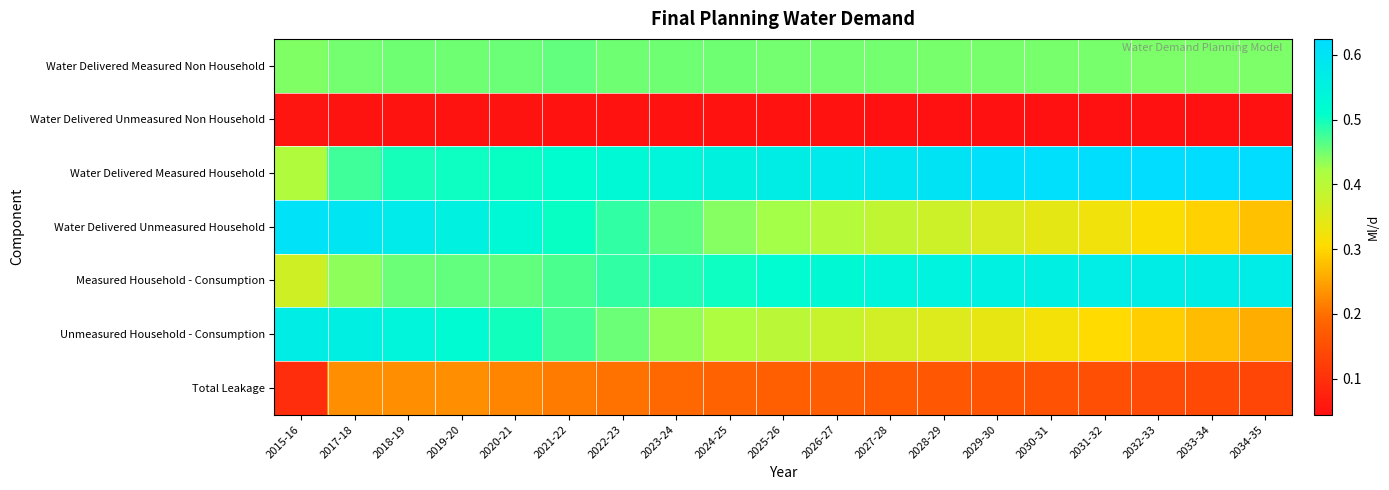

How many series are shown in this chart?

7